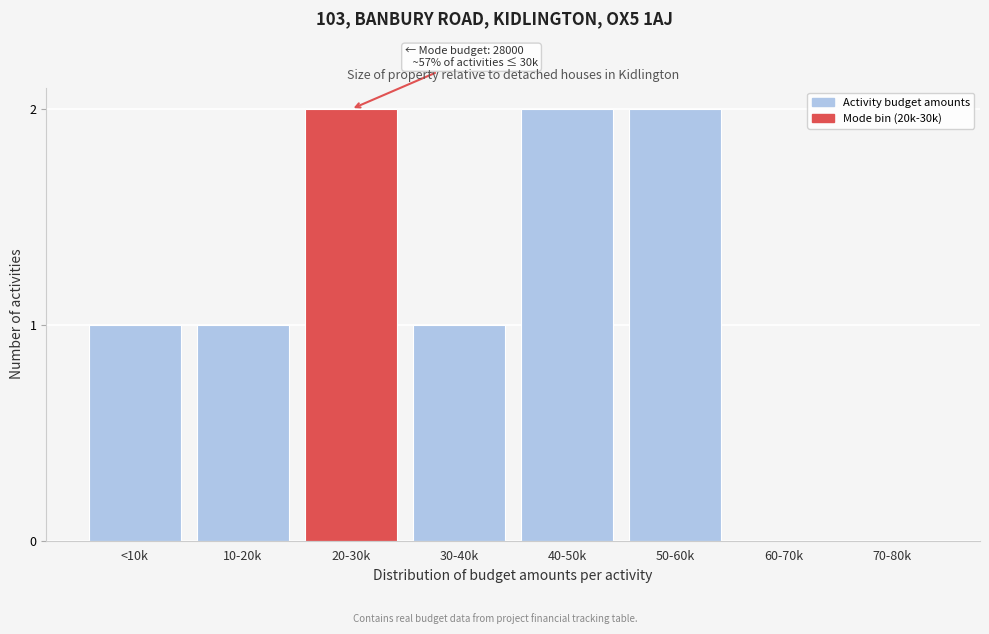

Reading right to left, transcribe all the data shown in this chart.

70-80k=0	60-70k=0	50-60k=2	40-50k=2	30-40k=1	20-30k=2	10-20k=1	<10k=1